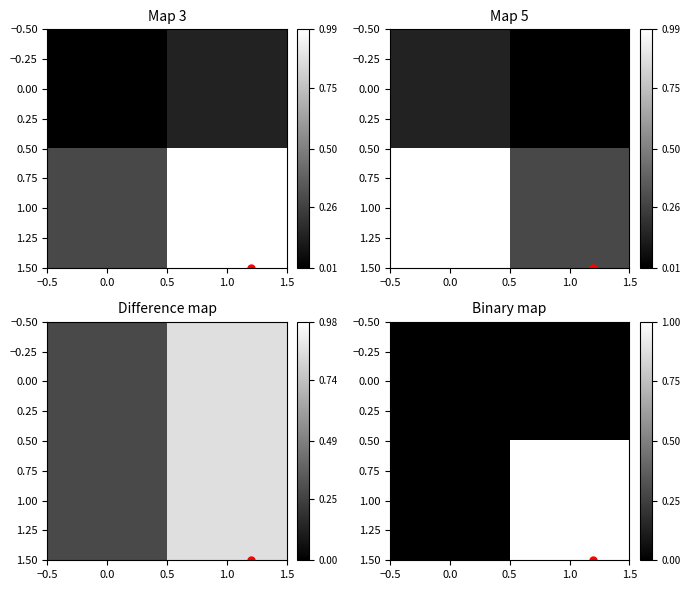

What is the sum of all 1.00 values?

1